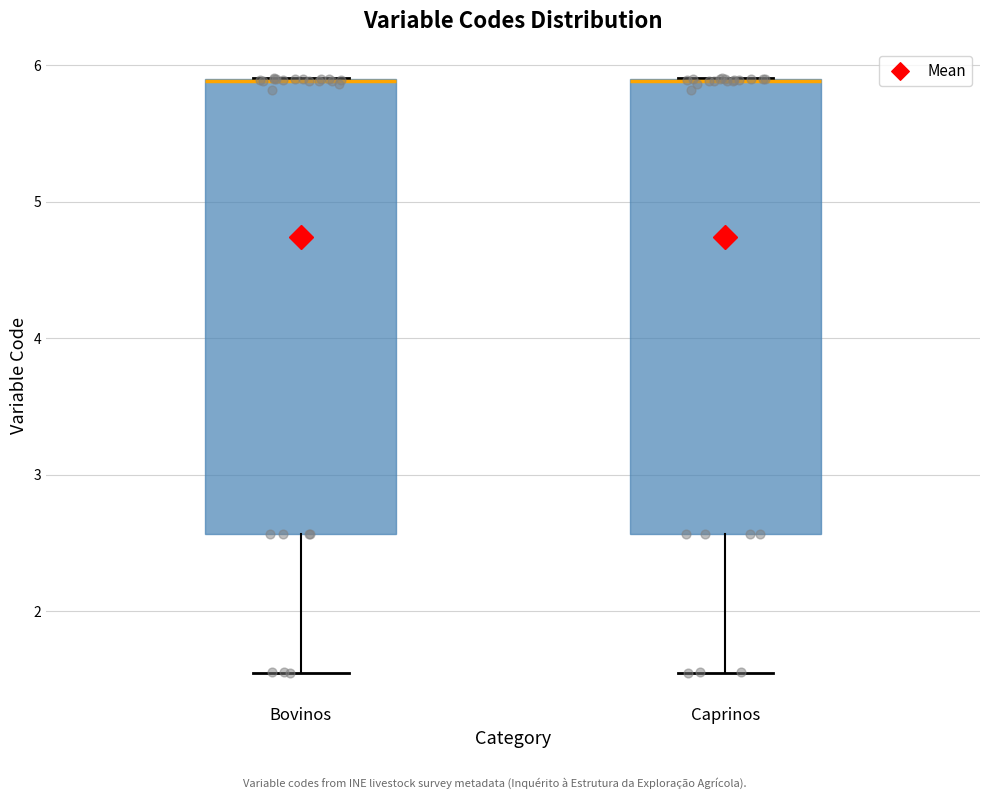

Reading left to right, read every box against the y-axis: the position of its median line, the range the box covers, and the ends of its whiskers. The values are not printed on the chart, so give them approximately, as read against the axis.

Bovinos: median 5.9 (drawn on the box's upper edge), box 2.6 to 5.9, whiskers 1.6 to 5.9
Caprinos: median 5.9 (drawn on the box's upper edge), box 2.6 to 5.9, whiskers 1.6 to 5.9